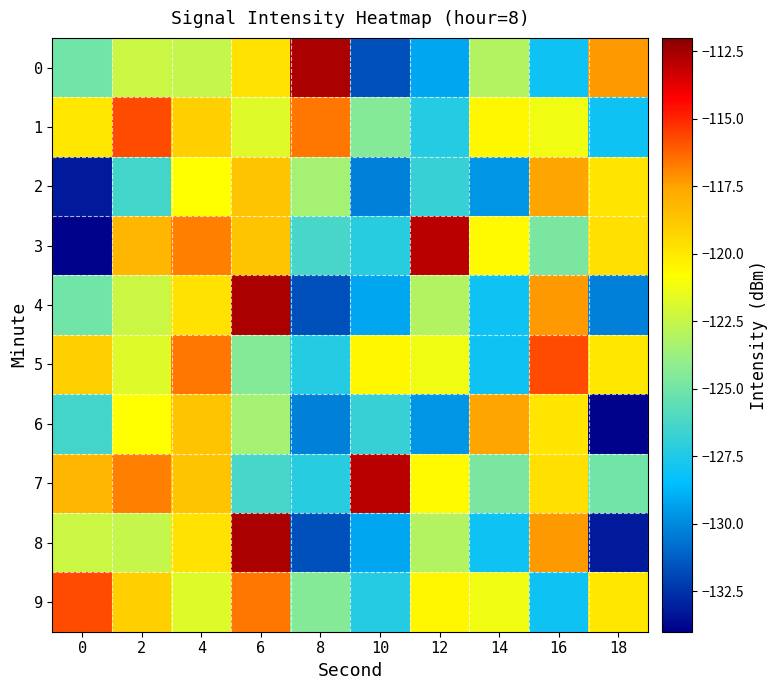

Reading right to left, list all the values displayed in this chart.

0: 18=-117.3	16=-128.1	14=-123.1	12=-129.2	10=-131.7	8=-112.7	6=-119.8	4=-122.5	2=-122.4	0=-125.0
1: 18=-128.0	16=-121.3	14=-120.6	12=-127.4	10=-124.4	8=-116.6	6=-121.8	4=-119.1	2=-115.8	0=-119.9
2: 18=-119.8	16=-117.5	14=-129.7	12=-126.8	10=-130.2	8=-123.5	6=-118.7	4=-120.8	2=-126.4	0=-133.1
3: 18=-119.7	16=-124.8	14=-120.7	12=-112.9	10=-127.3	8=-126.3	6=-118.7	4=-116.8	2=-118.2	0=-133.9
4: 18=-130.2	16=-117.3	14=-128.1	12=-123.1	10=-129.2	8=-131.7	6=-112.7	4=-119.8	2=-122.4	0=-125.0
5: 18=-119.9	16=-115.8	14=-128.0	12=-121.3	10=-120.6	8=-127.4	6=-124.4	4=-116.6	2=-121.8	0=-119.1
6: 18=-133.9	16=-119.8	14=-117.5	12=-129.7	10=-126.8	8=-130.2	6=-123.5	4=-118.7	2=-120.8	0=-126.4
7: 18=-125.0	16=-119.7	14=-124.8	12=-120.7	10=-112.9	8=-127.3	6=-126.3	4=-118.7	2=-116.8	0=-118.2
8: 18=-133.1	16=-117.3	14=-128.1	12=-123.1	10=-129.2	8=-131.7	6=-112.7	4=-119.8	2=-122.5	0=-122.4
9: 18=-119.9	16=-128.0	14=-121.3	12=-120.6	10=-127.4	8=-124.4	6=-116.6	4=-121.8	2=-119.1	0=-115.8